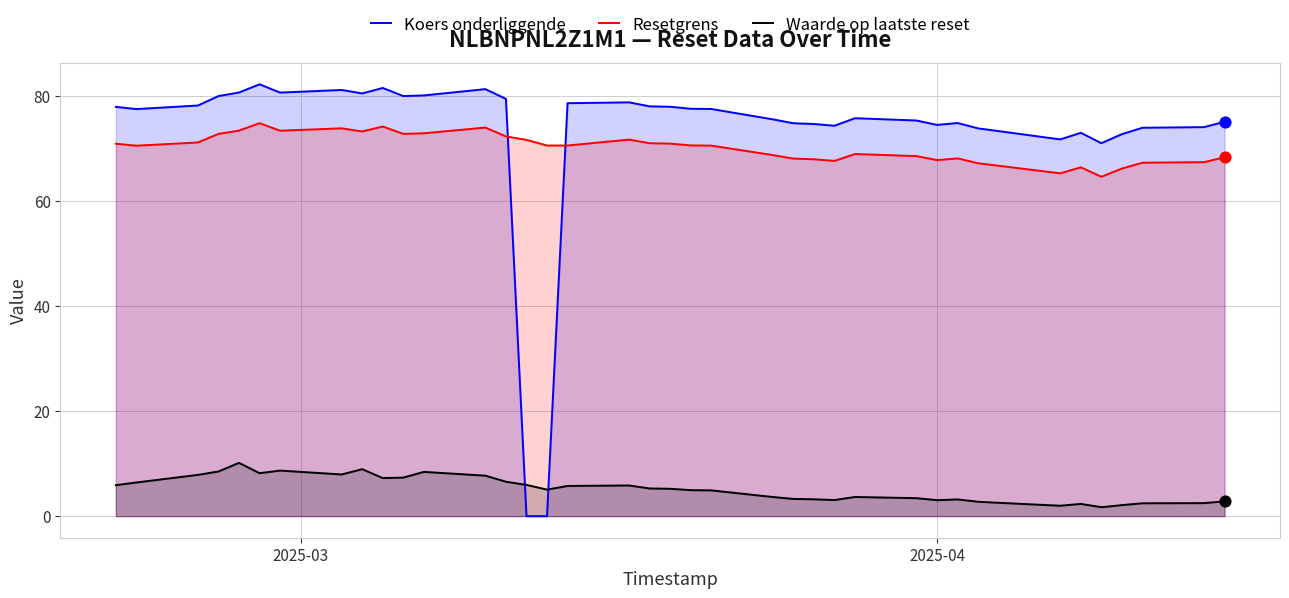

Which series has the widest spread of Y values?

Koers onderliggende